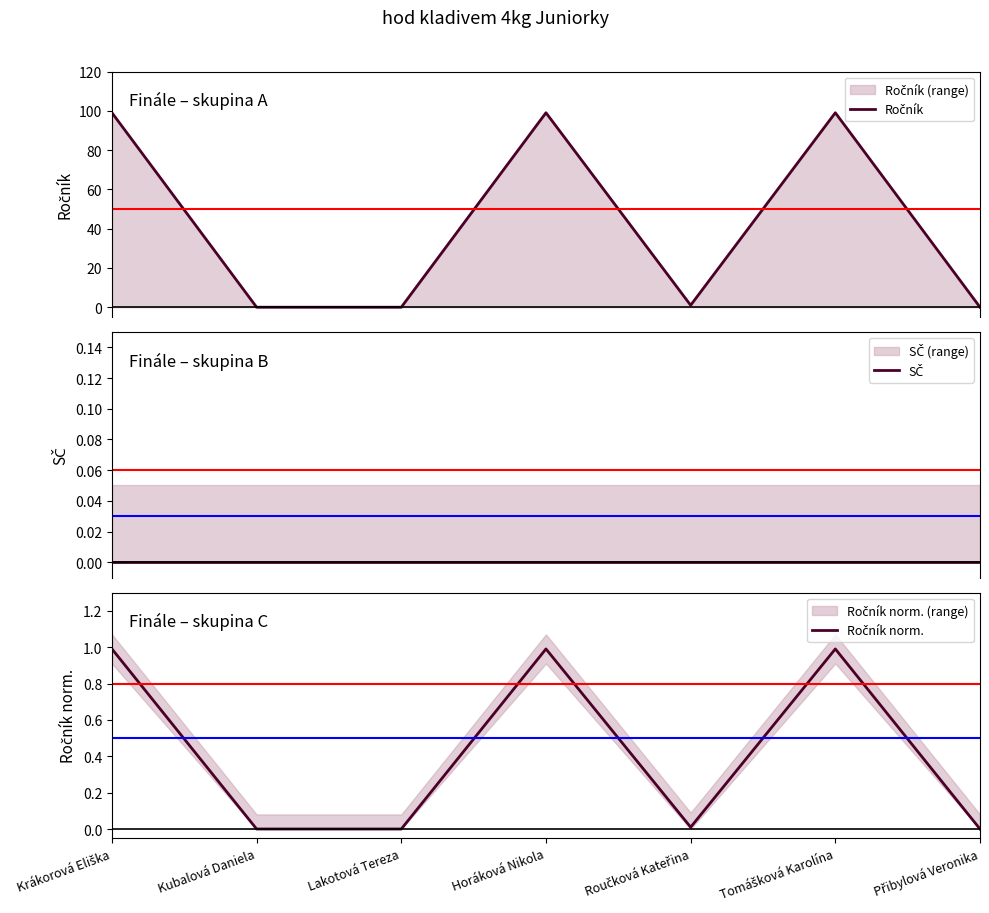

True or false: SČ and Ročník norm. intersect in this chart.

False